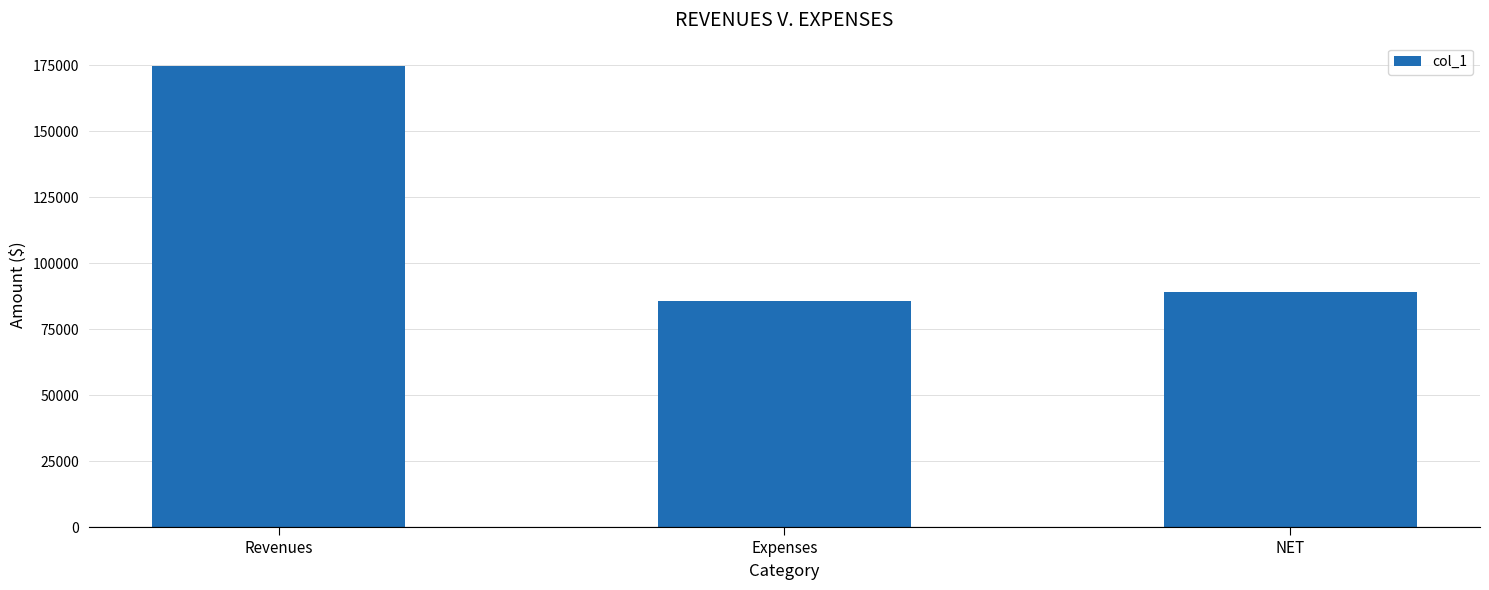

List the labels in order of value, smallest first.

Expenses, NET, Revenues